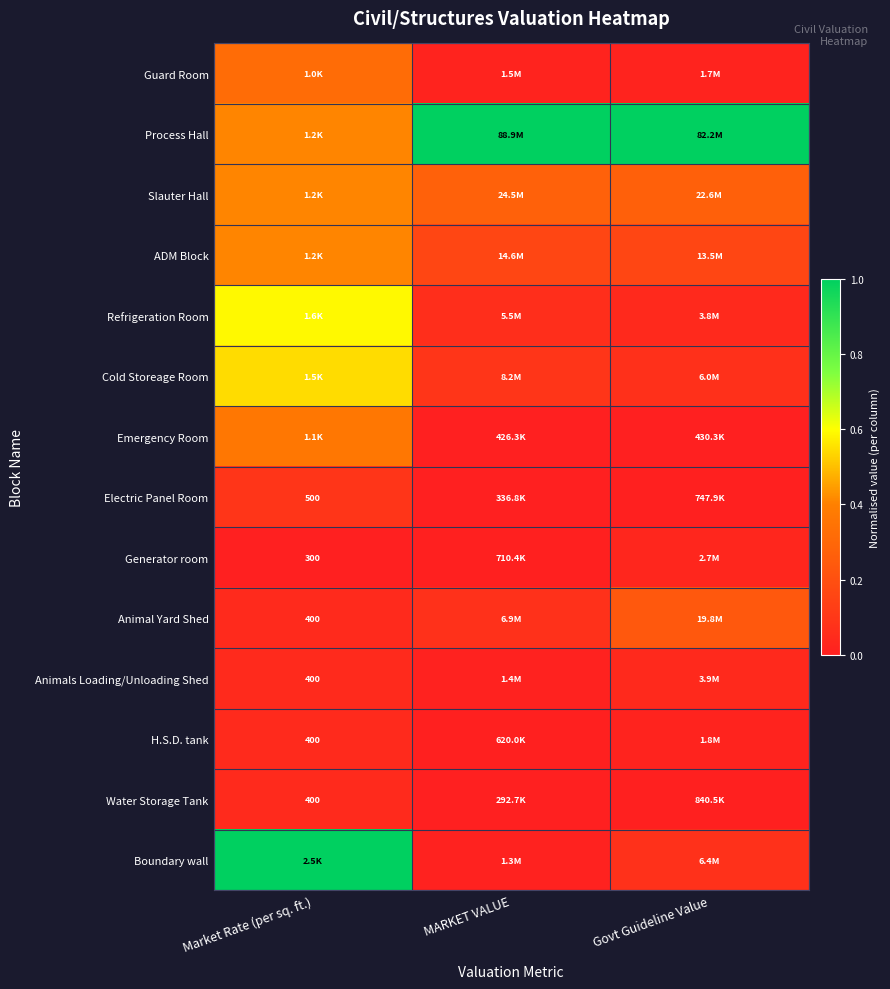

What is the sum of all Emergency Room values?

0.4